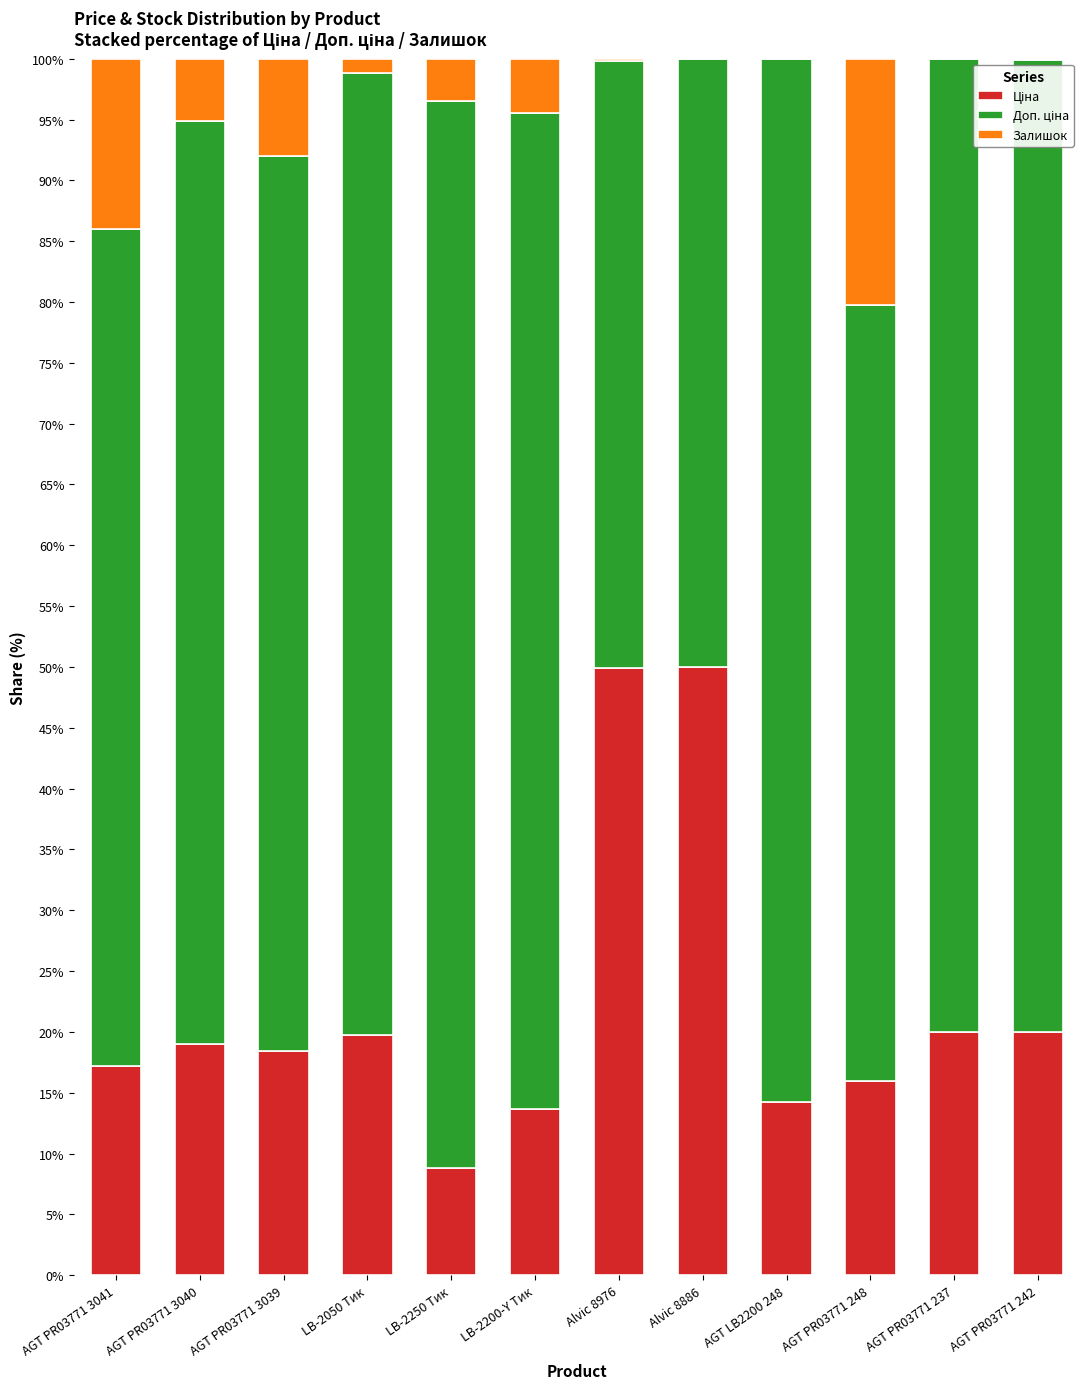

What is the total value across all series at AGT PR03771 3041?

100.0